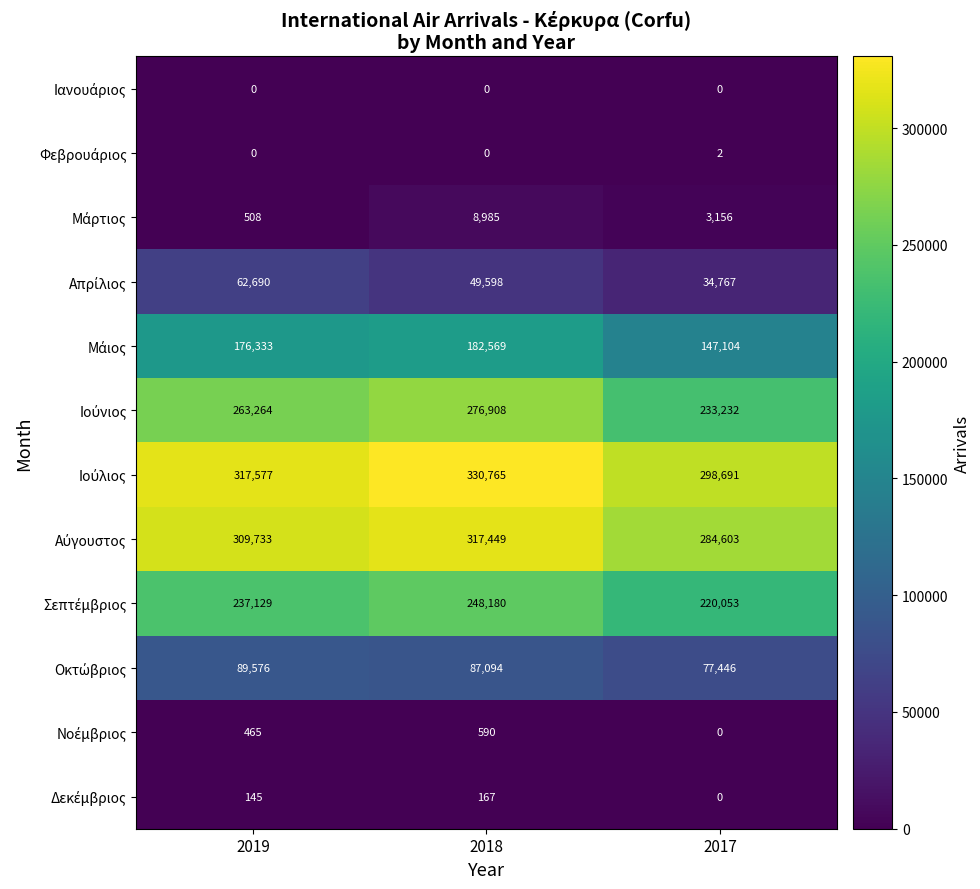

What is the maximum value shown in the chart?

330765